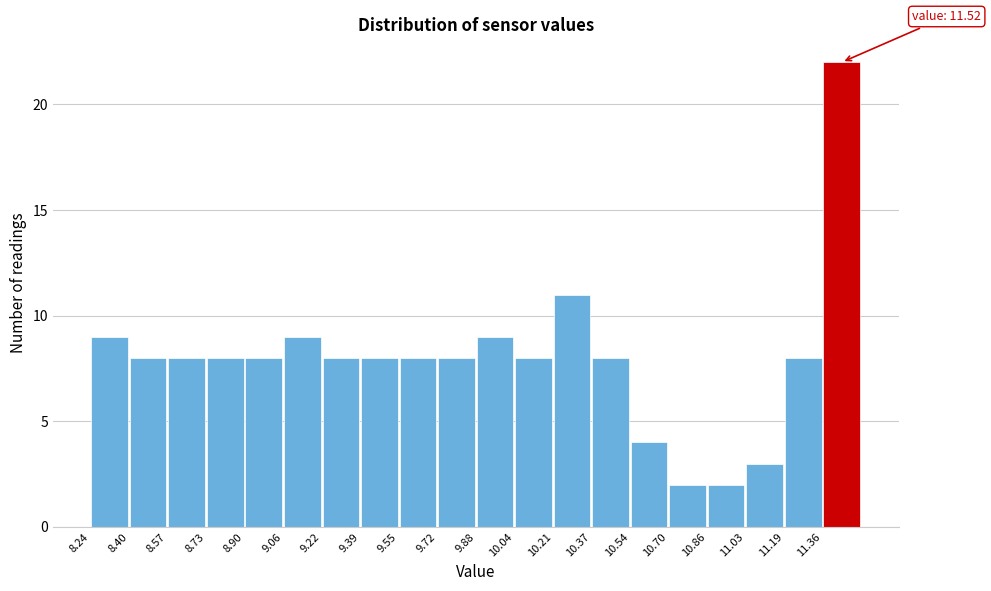

Over which range of the x-axis is the bar tallest?

11.356 to 11.520